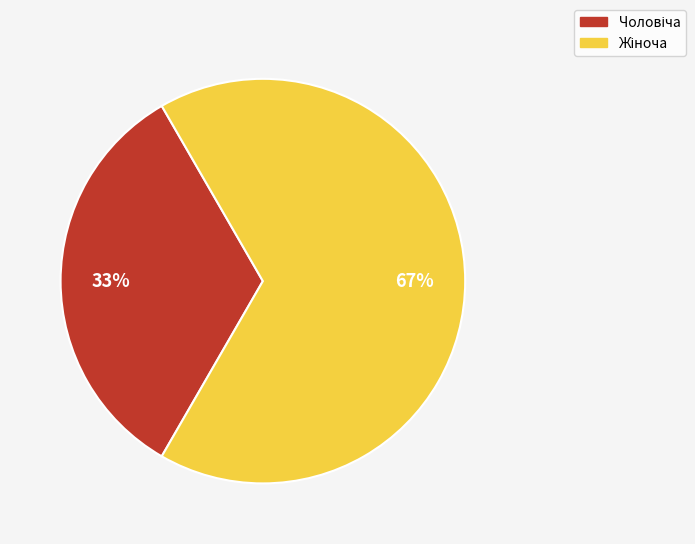

Is there any slice that represents more than half of the pie?

Yes